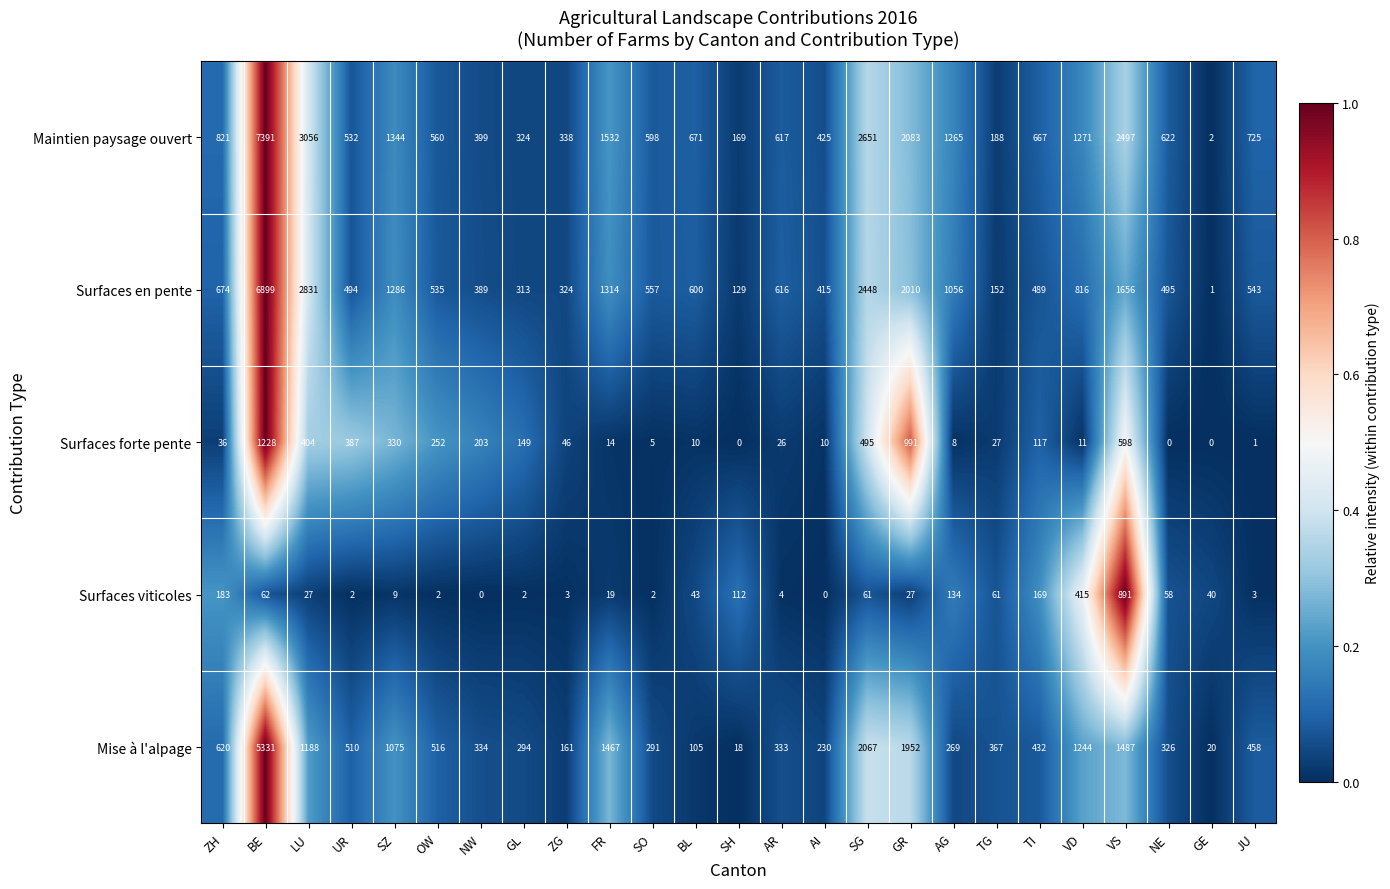

At which category is the sum across all series the highest?

BE